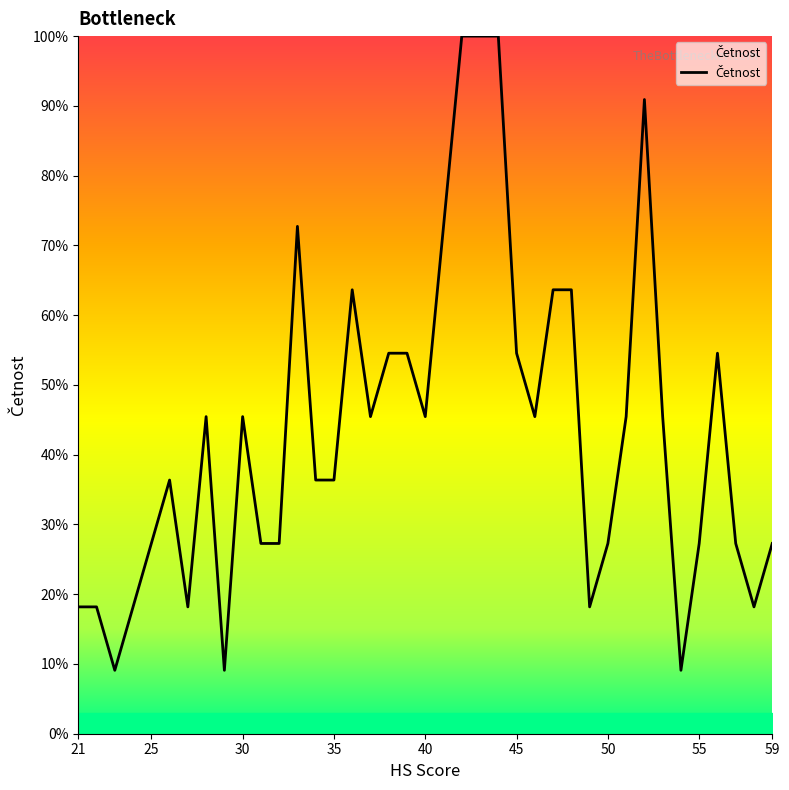

What is the difference between the maximum and minimum values?

90.9